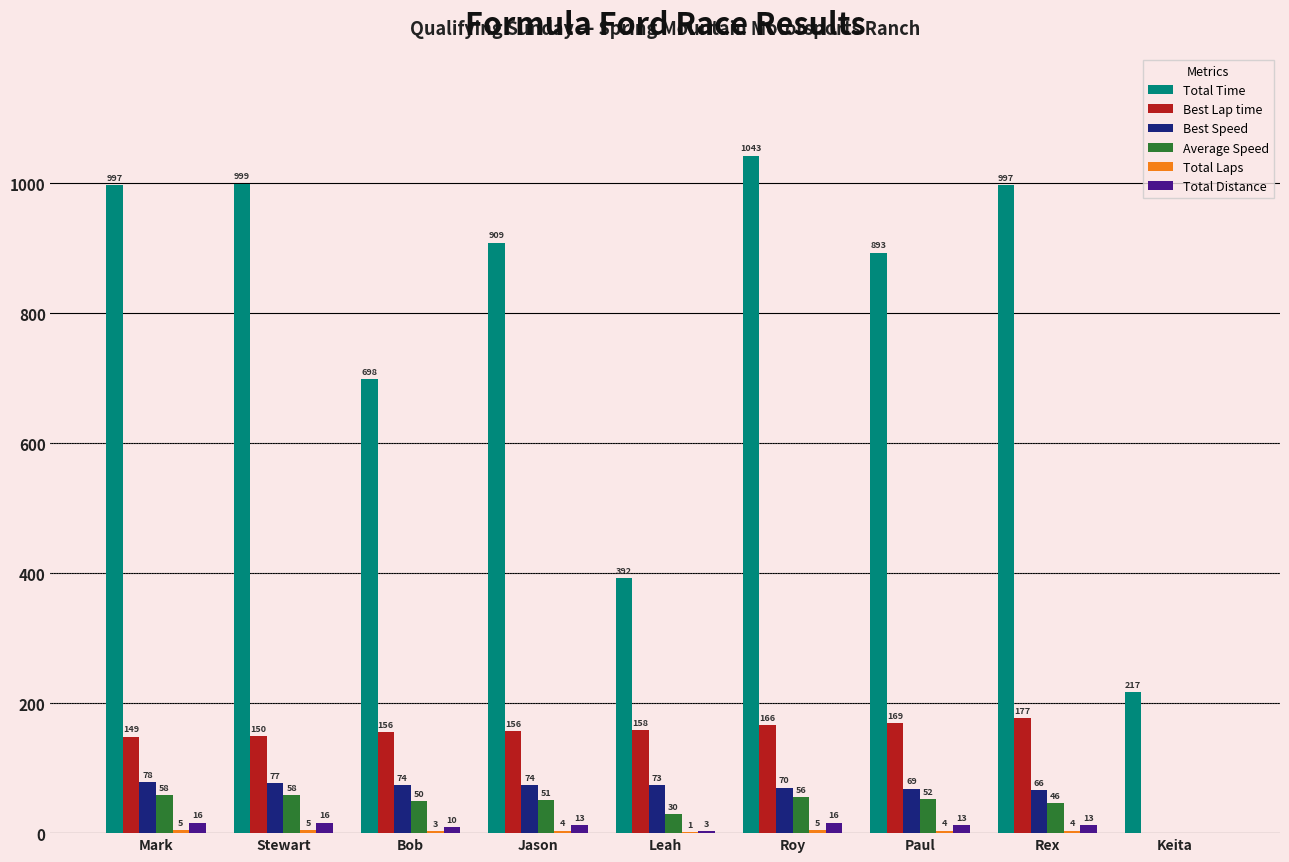

Is the value of Total Distance at Keita greater than the value of Best Speed at Leah?

No